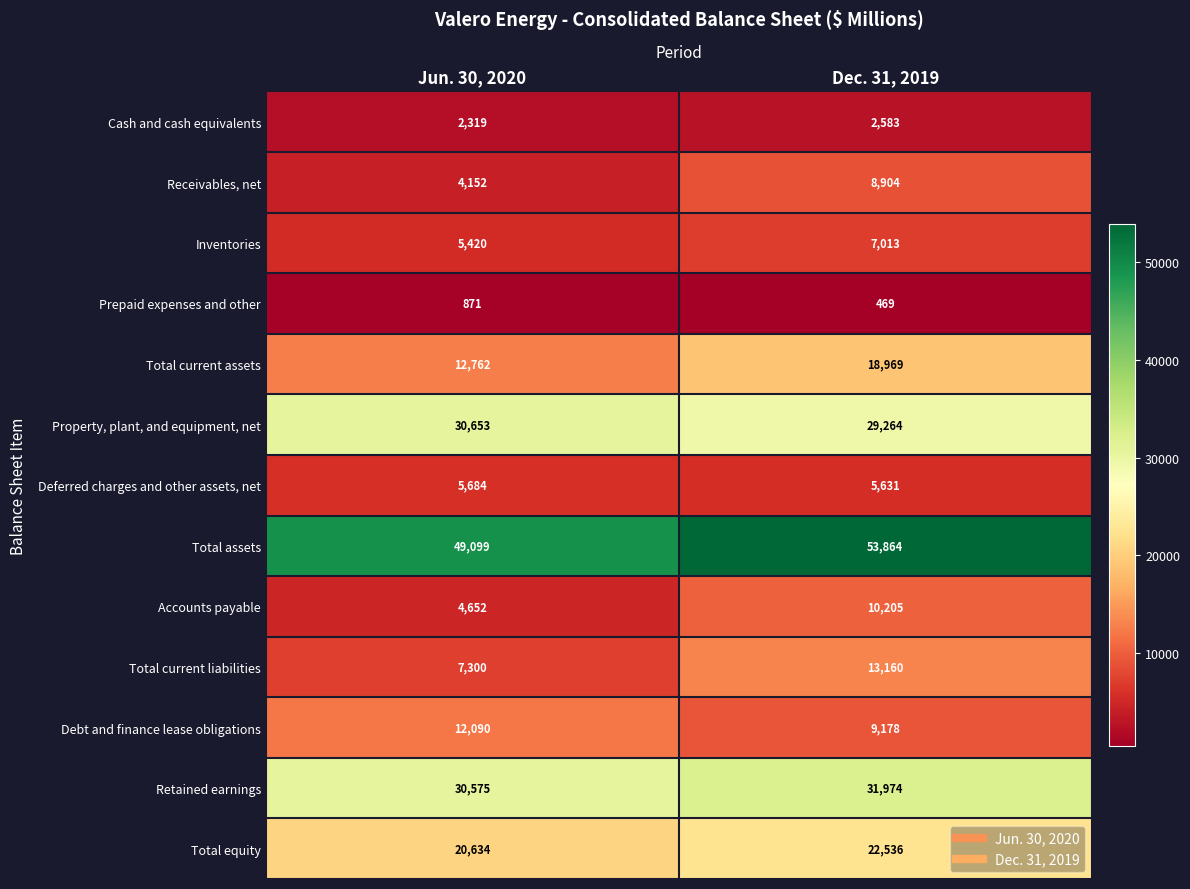

At how many categories does at least one series exceed 6153?

2